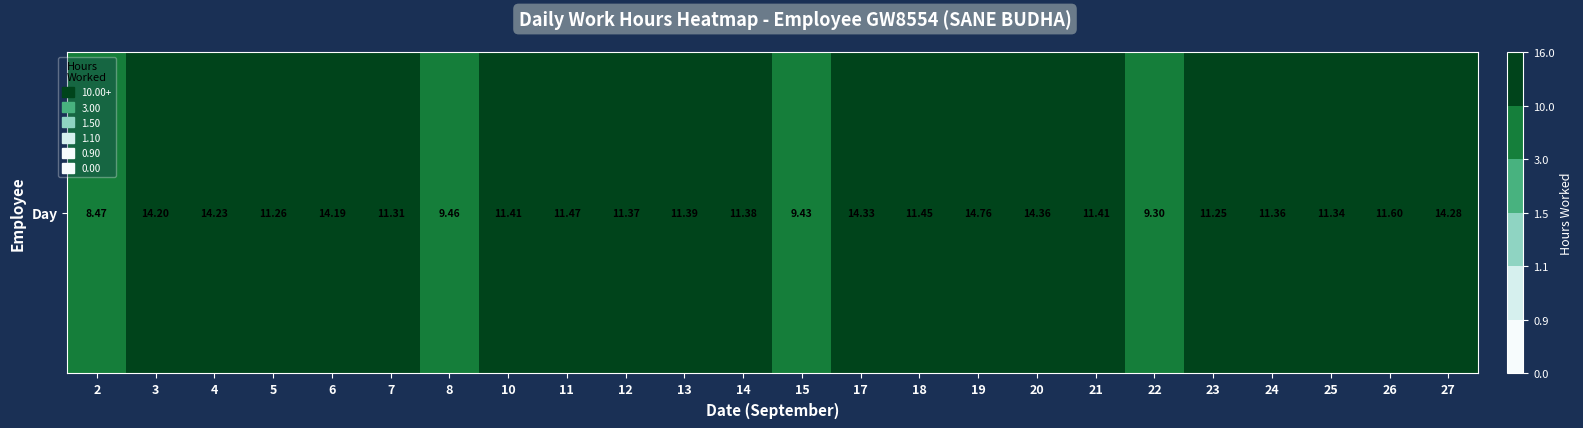

What is the average value?

11.9